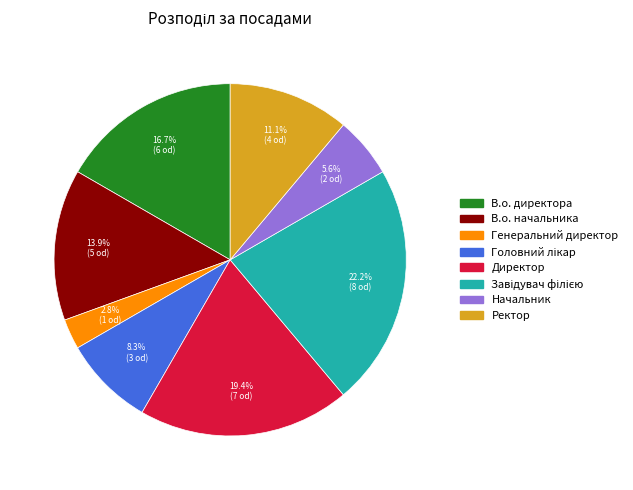

Which slice is the smallest?

Генеральний директор